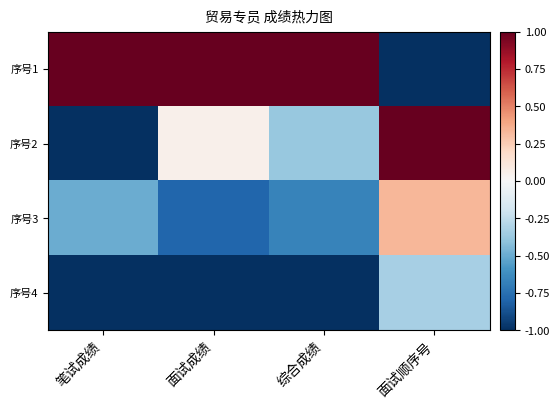

What is the difference between the highest and lowest values at 面试顺序号?

2.0